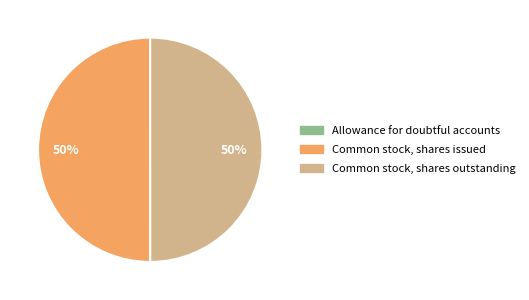

Combined, do Common stock, shares outstanding and Common stock, shares issued account for over 50%?

Yes